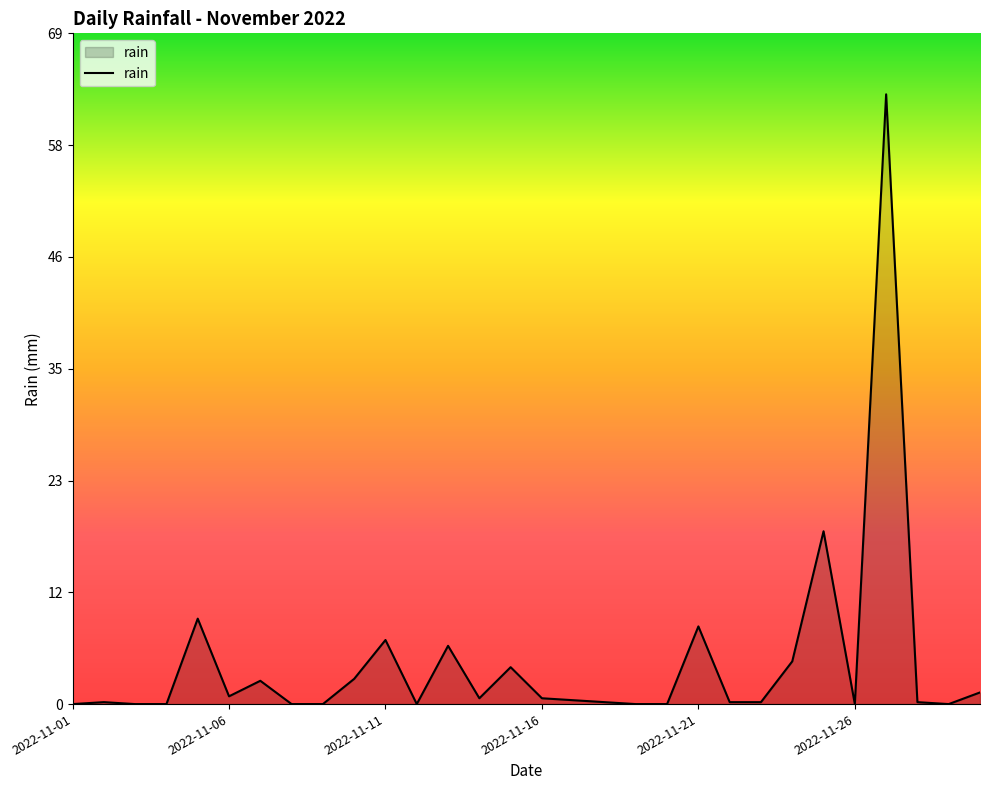

What is the maximum value shown in the chart?

62.8